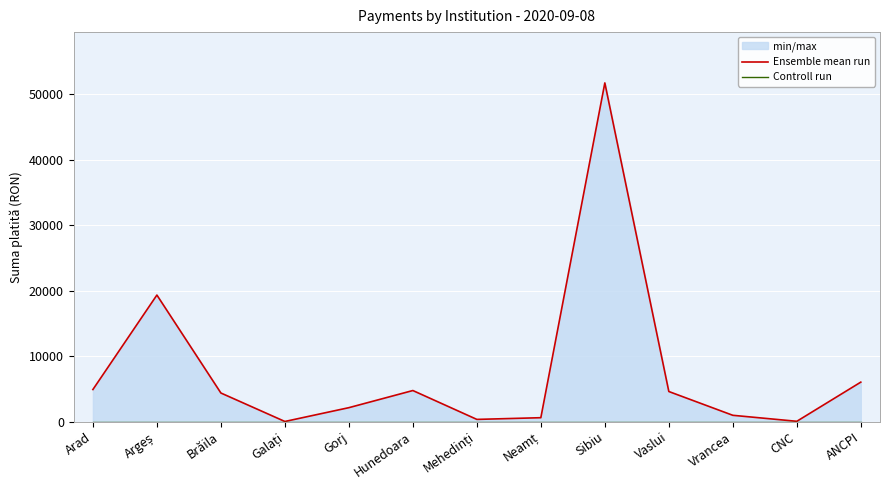

At which label does Ensemble mean run reach its peak?

Sibiu